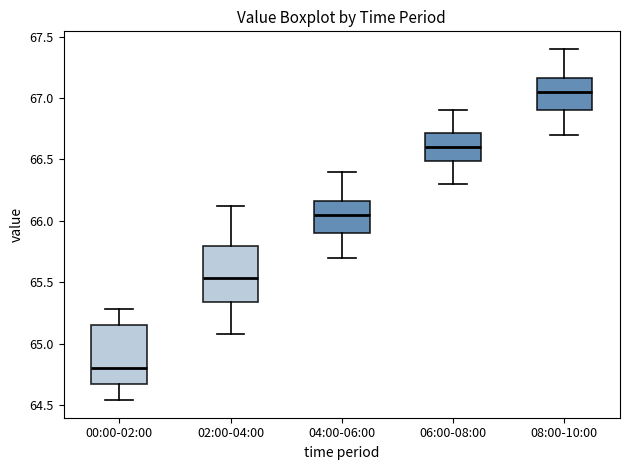

Reading left to right, read every box against the y-axis: the position of its median line, the range the box covers, and the ends of its whiskers. The values are not printed on the chart, so give them approximately, as read against the axis.

00:00-02:00: median 64.80, box 64.65 to 65.15, whiskers 64.55 to 65.30
02:00-04:00: median 65.55, box 65.35 to 65.80, whiskers 65.10 to 66.10
04:00-06:00: median 66.05, box 65.90 to 66.15, whiskers 65.70 to 66.40
06:00-08:00: median 66.60, box 66.50 to 66.70, whiskers 66.30 to 66.90
08:00-10:00: median 67.05, box 66.90 to 67.15, whiskers 66.70 to 67.40